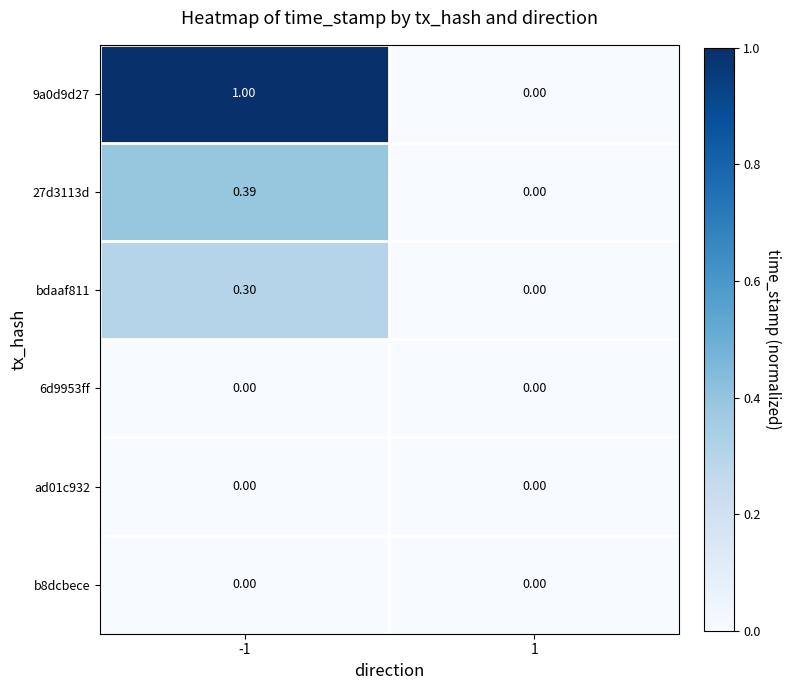

Between -1 and 1, which series saw the biggest shift?

9a0d9d27